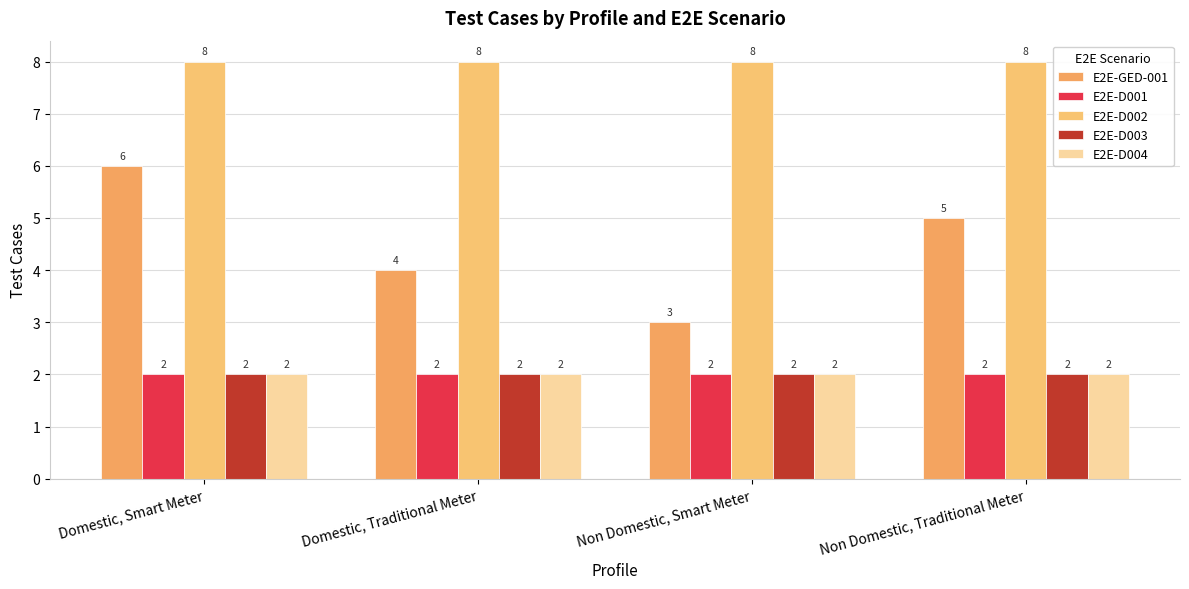

How many bars are there in total?

20